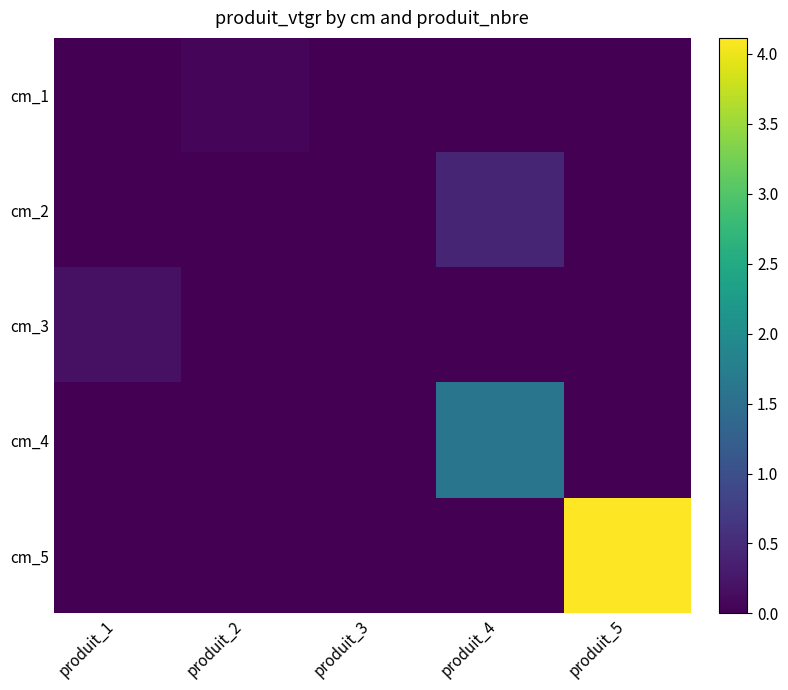

Reading right to left, list all the values displayed in this chart.

cm_1: produit_5=0.0	produit_4=0.0	produit_3=0.0	produit_2=0.0	produit_1=0.0
cm_2: produit_5=0.0	produit_4=0.4	produit_3=0.0	produit_2=0.0	produit_1=0.0
cm_3: produit_5=0.0	produit_4=0.0	produit_3=0.0	produit_2=0.0	produit_1=0.2
cm_4: produit_5=0.0	produit_4=1.6	produit_3=0.0	produit_2=0.0	produit_1=0.0
cm_5: produit_5=4.1	produit_4=0.0	produit_3=0.0	produit_2=0.0	produit_1=0.0